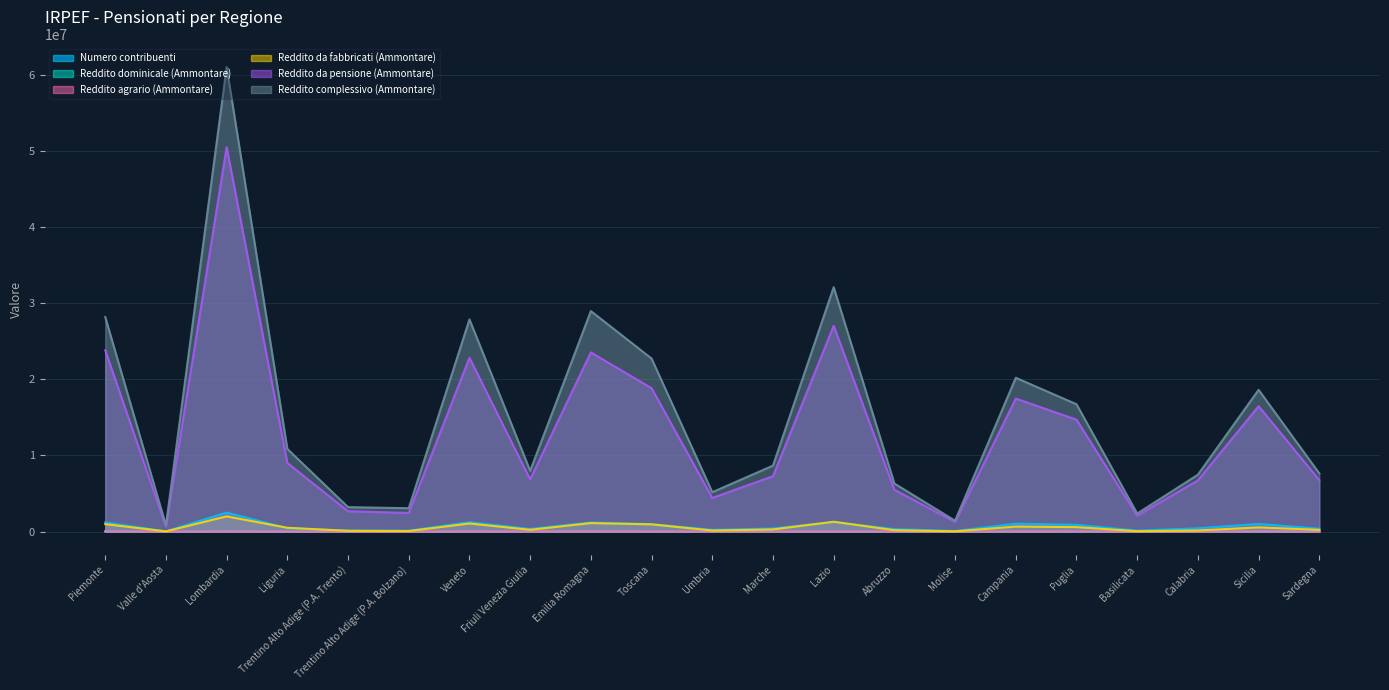

What is the lowest value of the Reddito dominicale (Ammontare) series?

1048